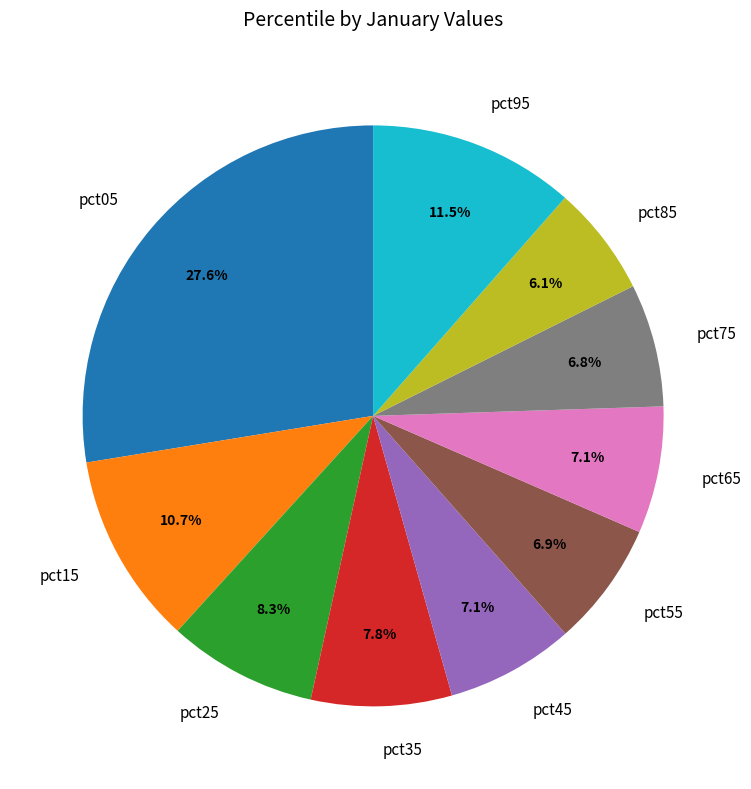

To the nearest percent, what portion does pct55 represent?

7%